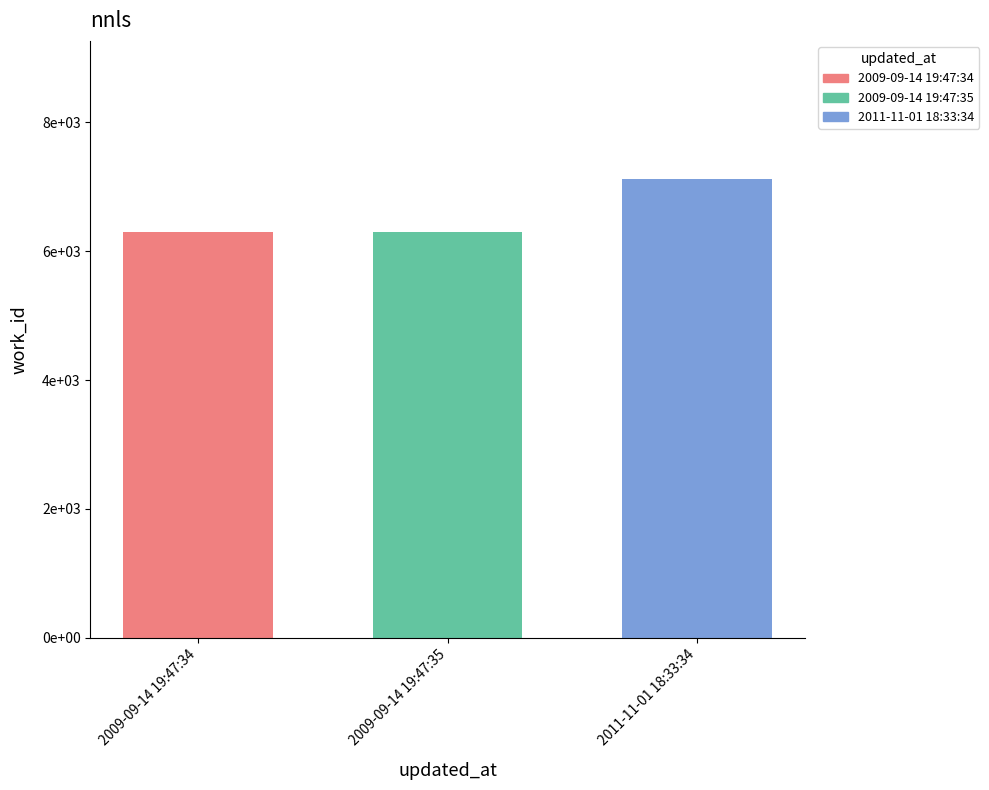

What is the label of the 1st bar from the left?

2009-09-14 19:47:34